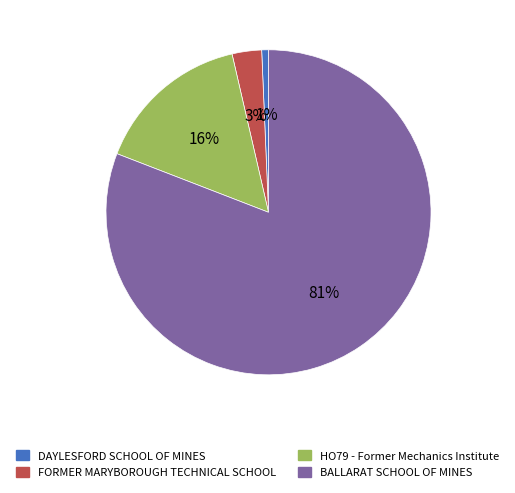

Is the sum of DAYLESFORD SCHOOL OF MINES and BALLARAT SCHOOL OF MINES greater than half?

Yes